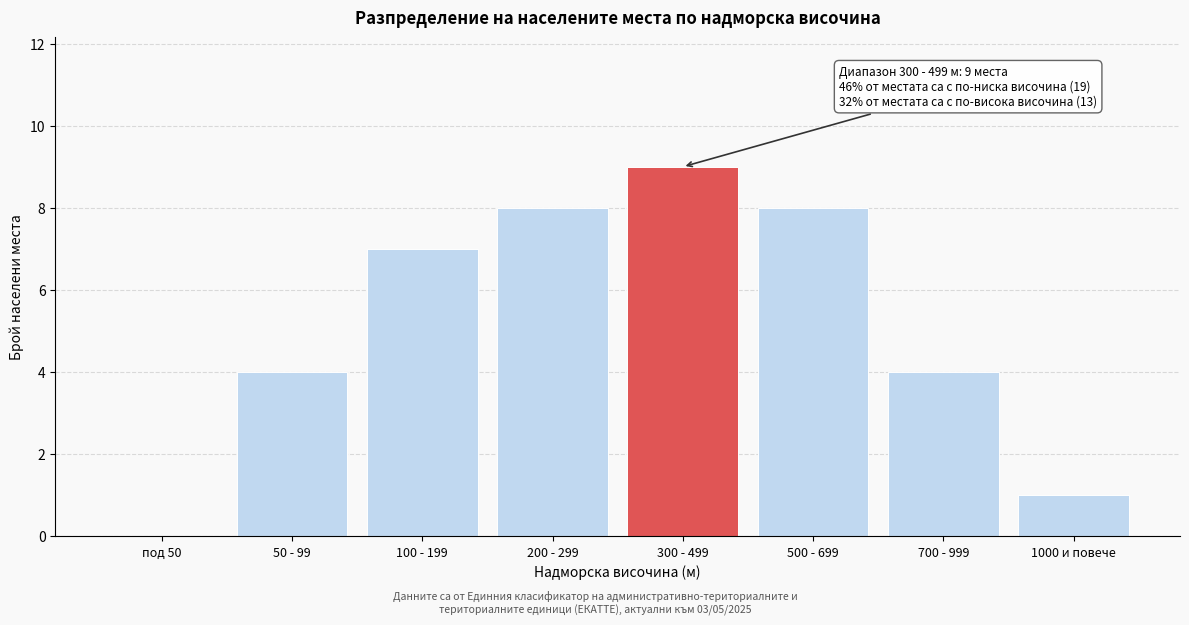

Reading right to left, extract all data points from this chart.

1000 и повече=1	700 - 999=4	500 - 699=8	300 - 499=9	200 - 299=8	100 - 199=7	50 - 99=4	под 50=0